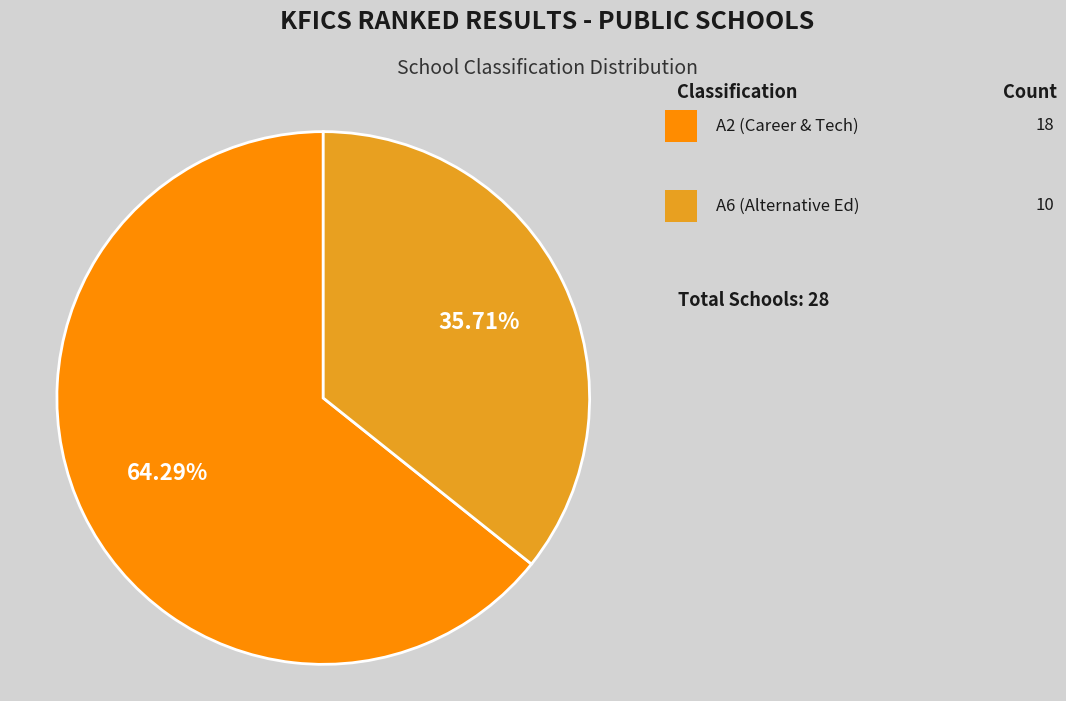

How many segments does this pie chart have?

2